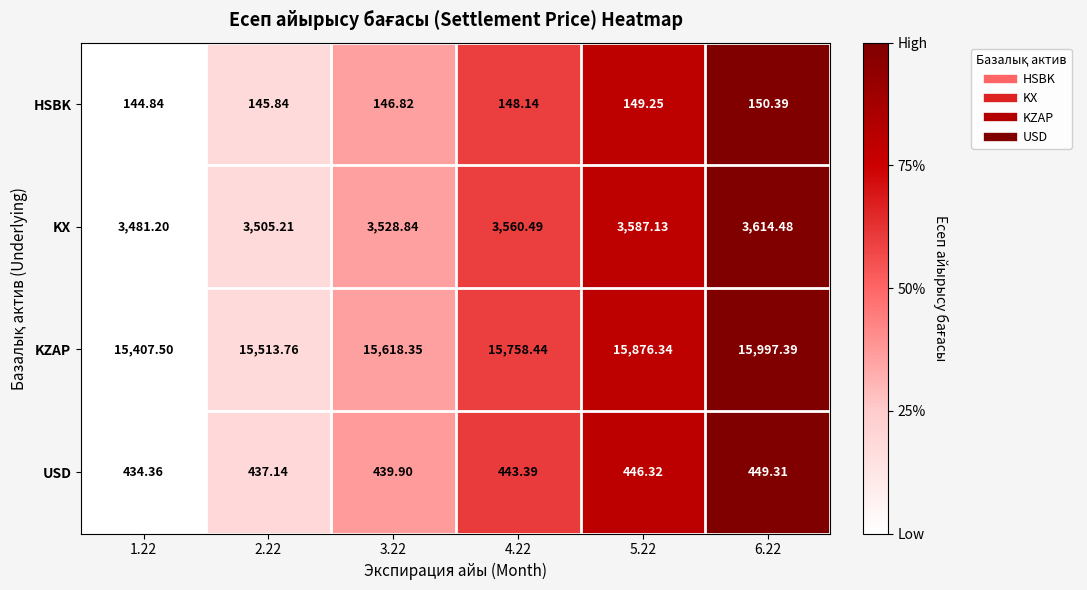

Which series has the largest total across all categories?

KZAP